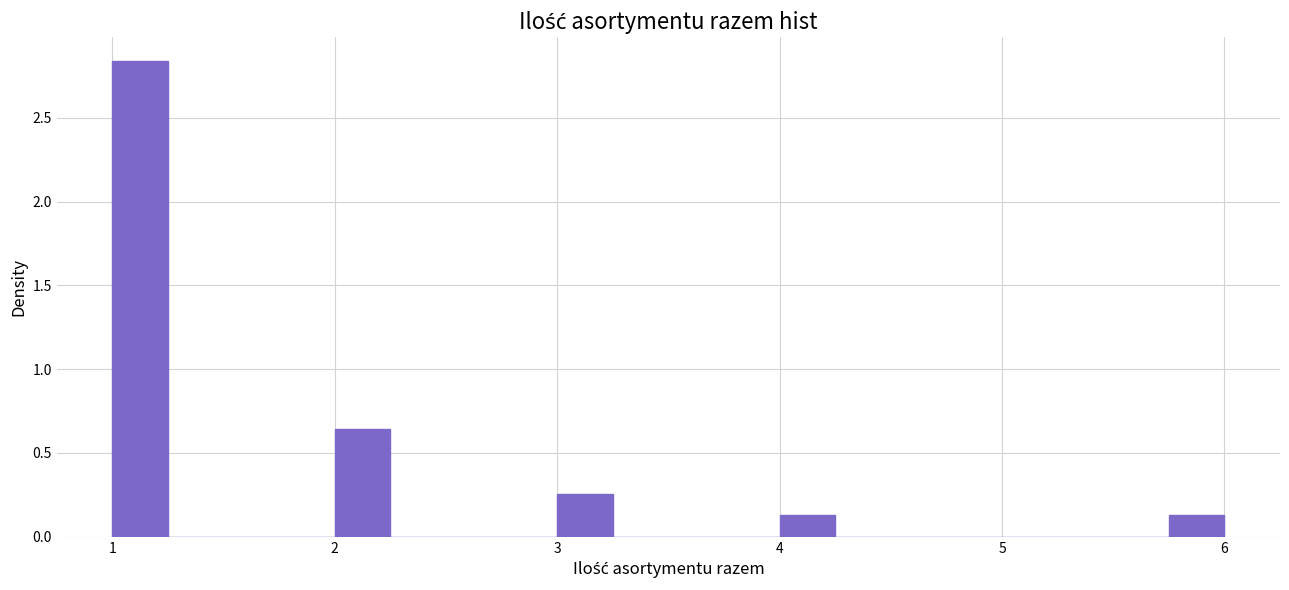

Read against the x-axis, roughly where is the centre of the tallest bar?

1.1